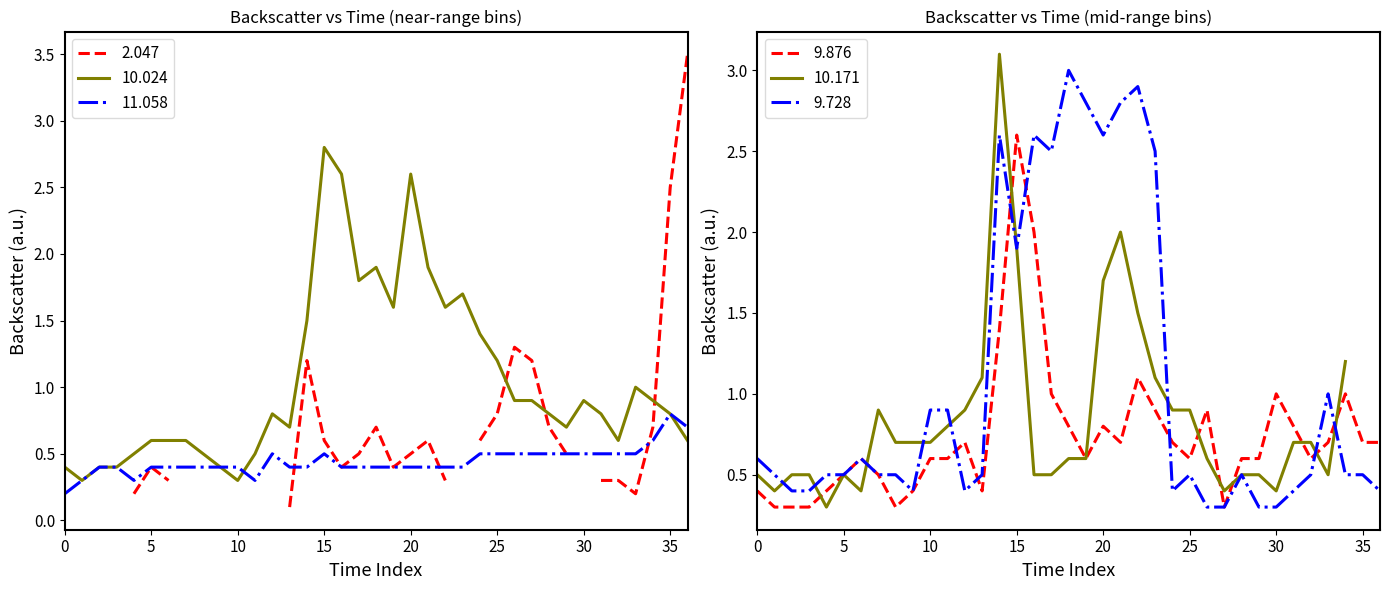

True or false: 10.024 has a value of 2.8 at 15.

True